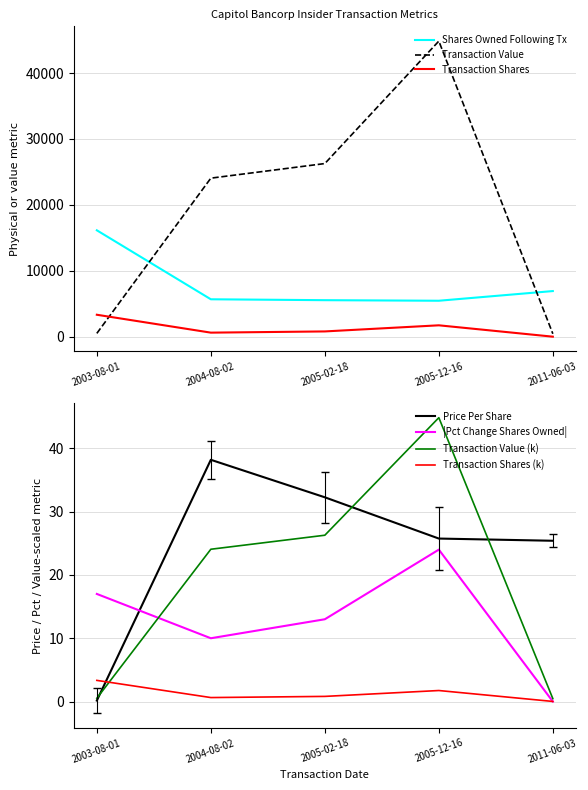

What is the maximum value shown in the chart?

16153.0